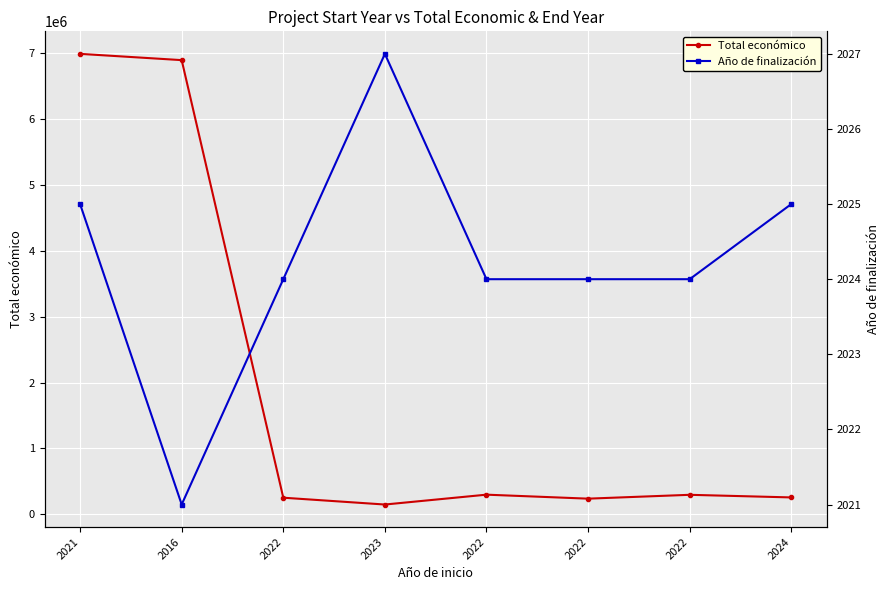

At which category does Año de finalización reach its first local peak?

2023